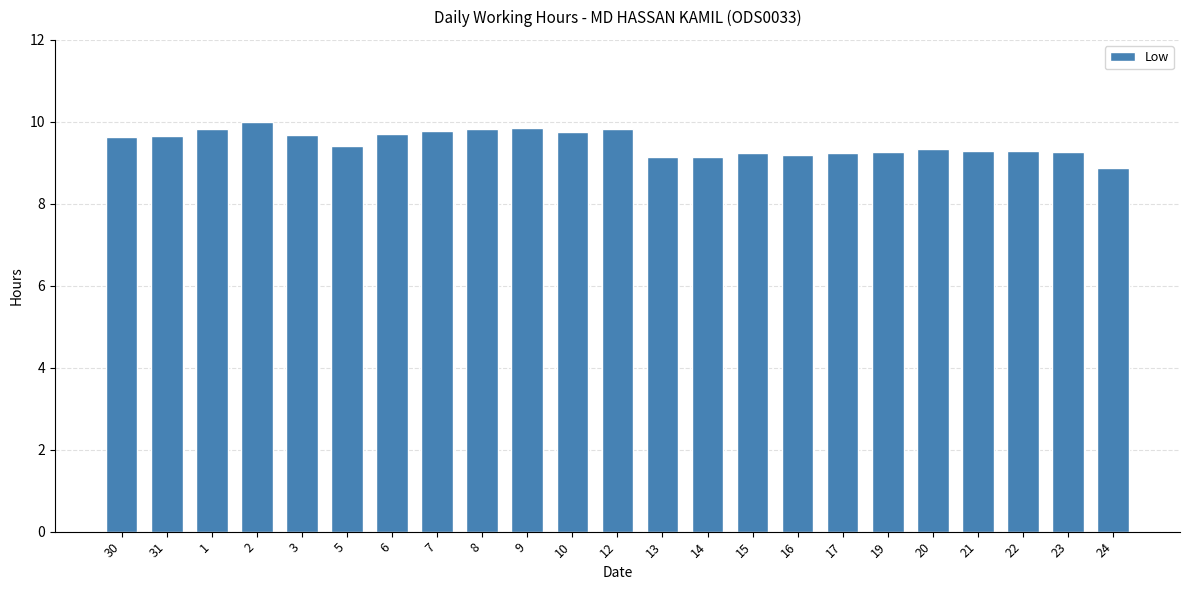

Read the value at 12.

9.8